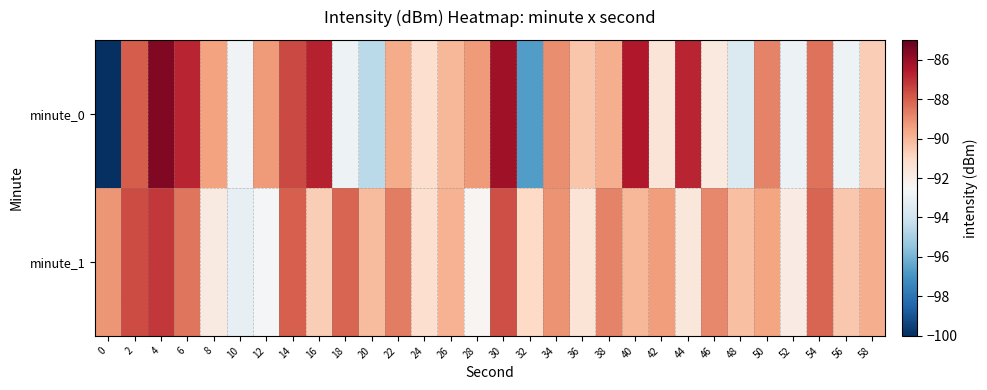

What is the spread (max minus min) of values at 34?

0.1